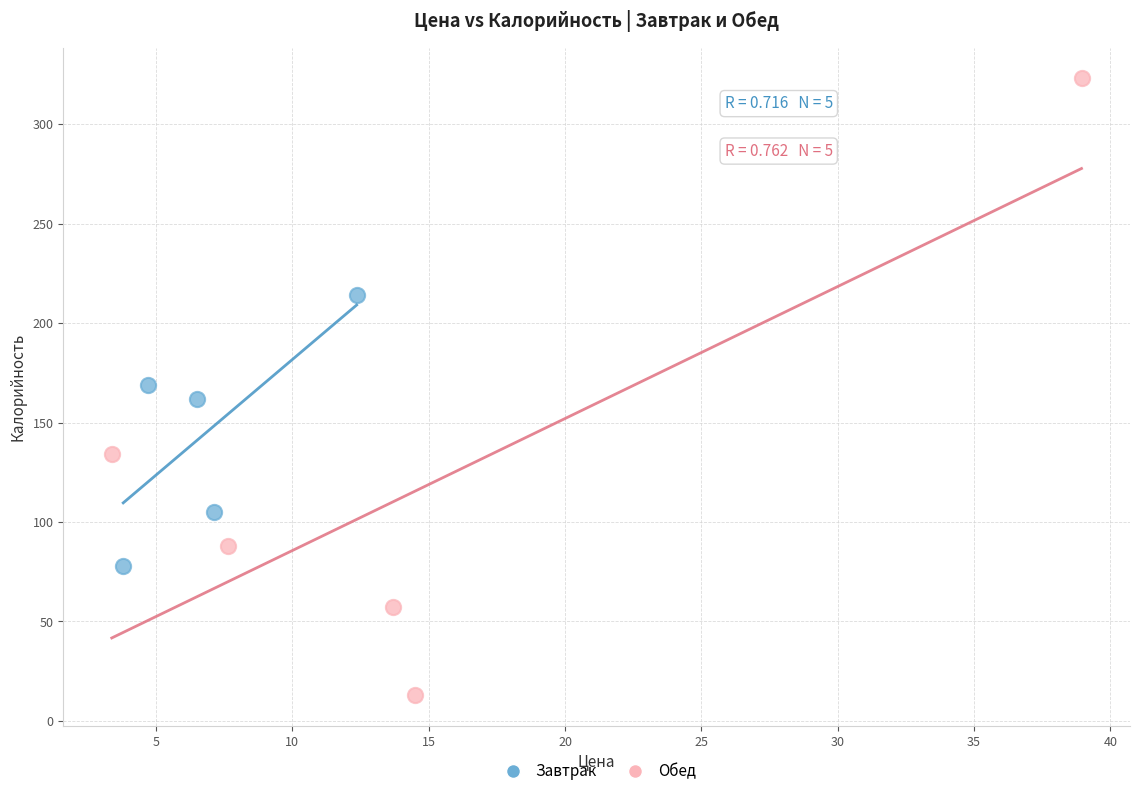

Which series has the largest Y range (max minus min)?

Обед